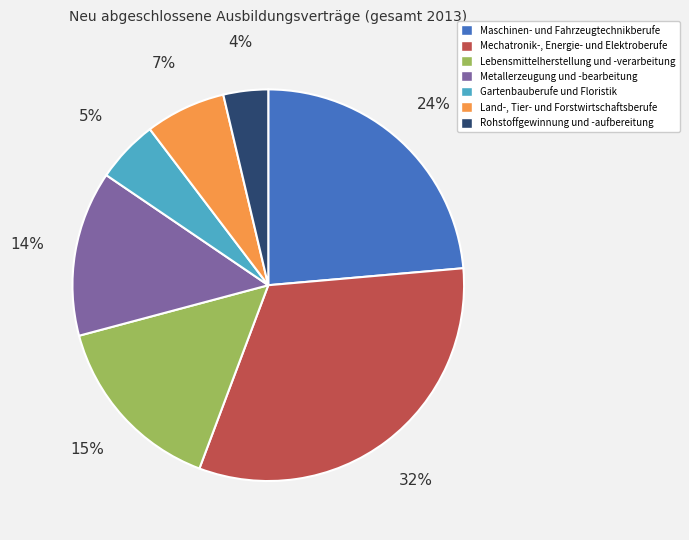

True or false: Mechatronik-, Energie- und Elektroberufe accounts for 18% of the total.

False